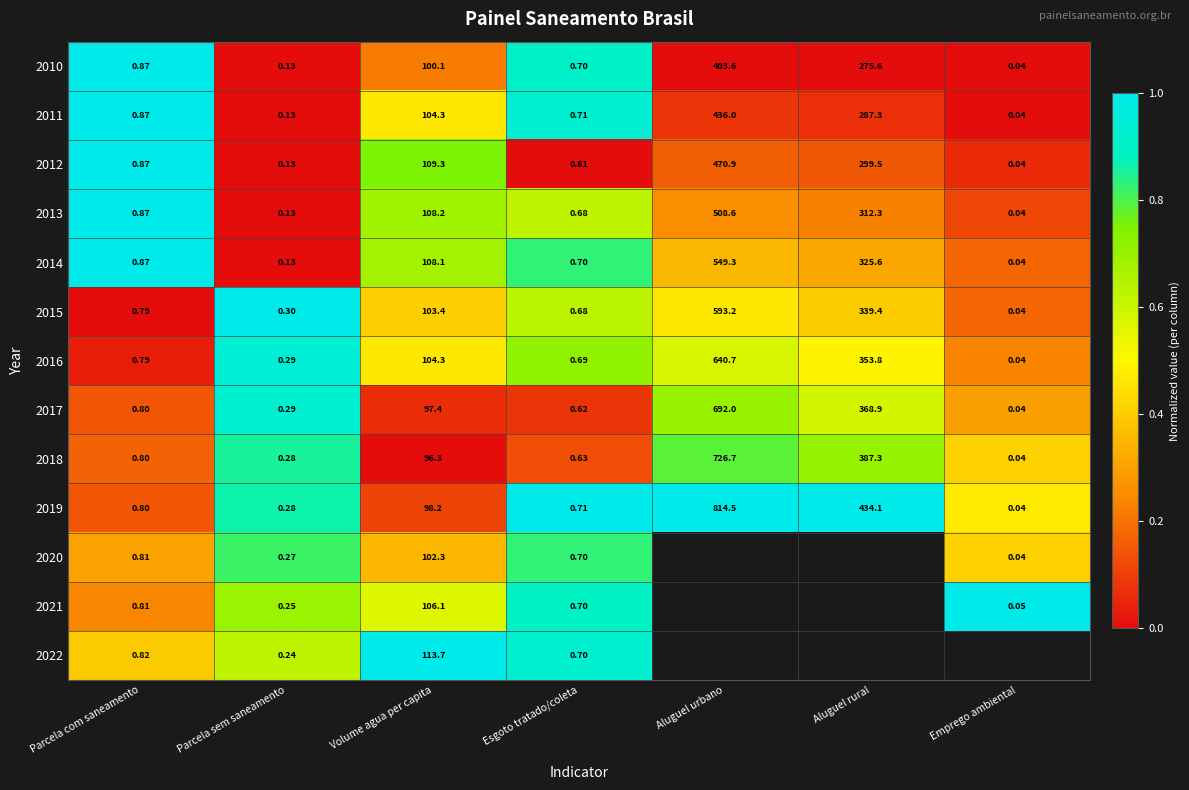

At which label is 2017 closest to 346?

Aluguel rural